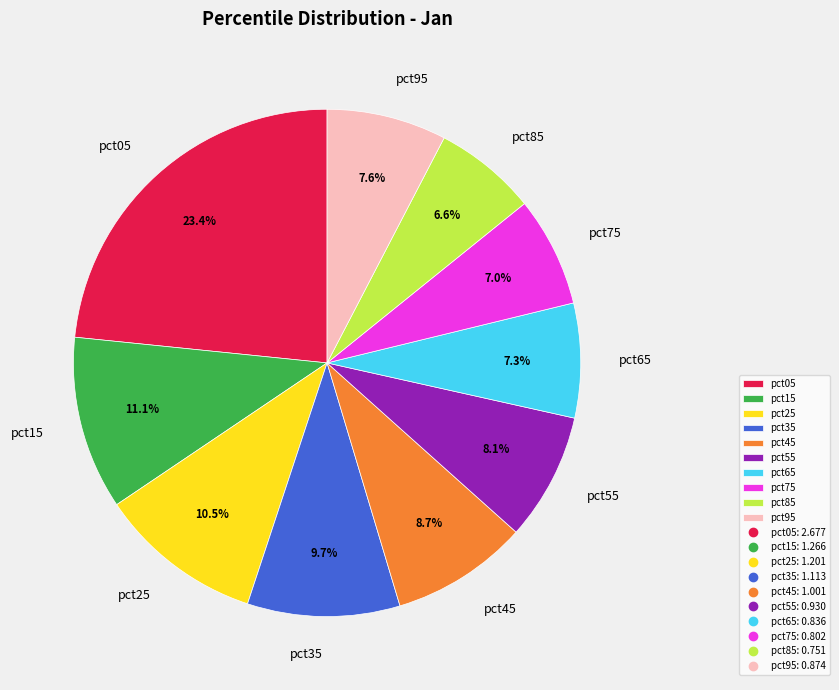

Between pct55 and pct35, which is larger?

pct35